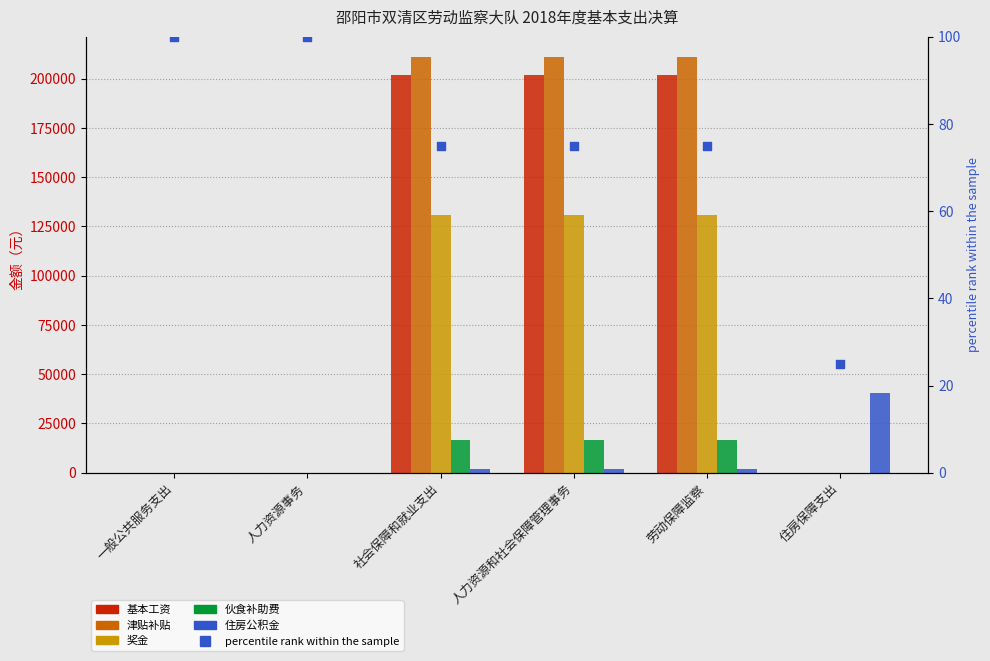

Is the value of 津贴补贴 at 人力资源和社会保障管理事务 greater than the value of 伙食补助费 at 一般公共服务支出?

Yes